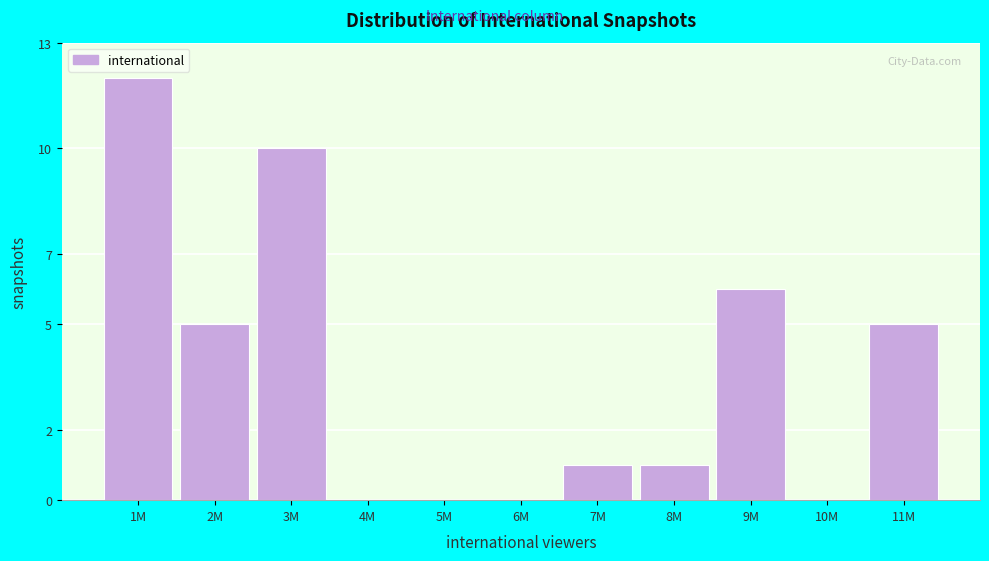

Reading right to left, transcribe all the data shown in this chart.

11M=5	10M=0	9M=6	8M=1	7M=1	6M=0	5M=0	4M=0	3M=10	2M=5	1M=12